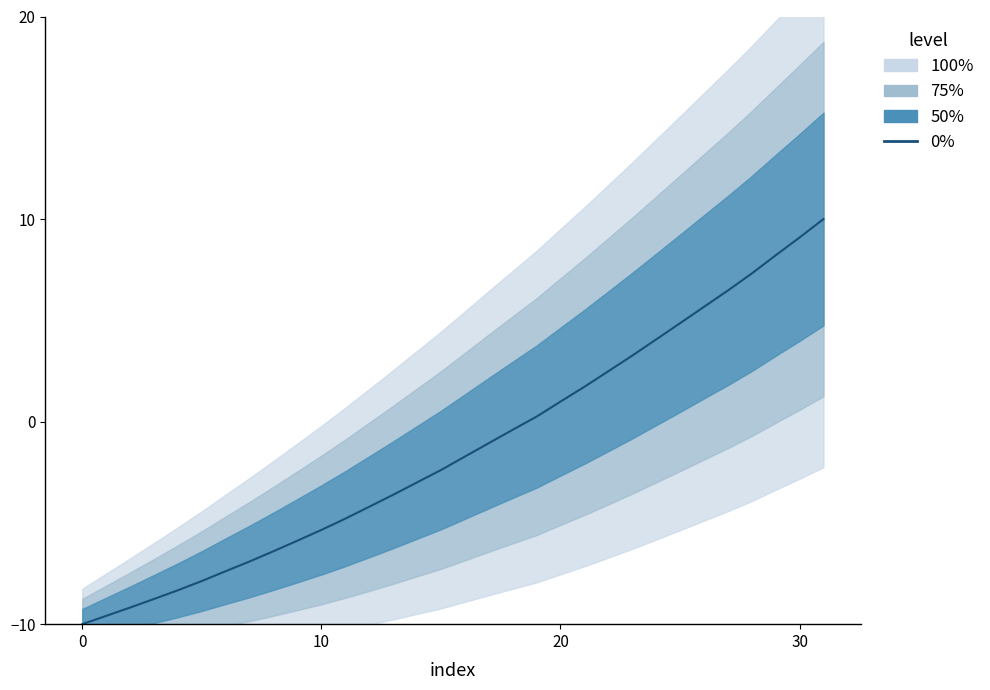

Read the value at 4.

-8.3